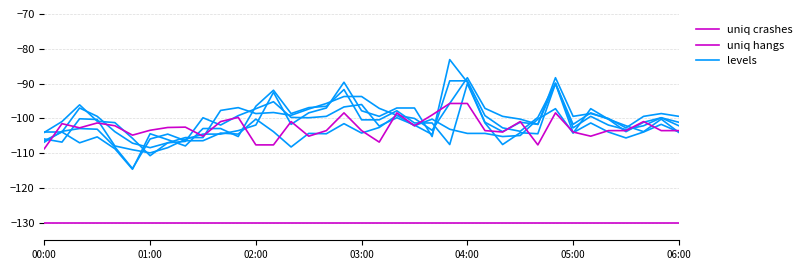

True or false: uniq crashes and levels intersect in this chart.

False